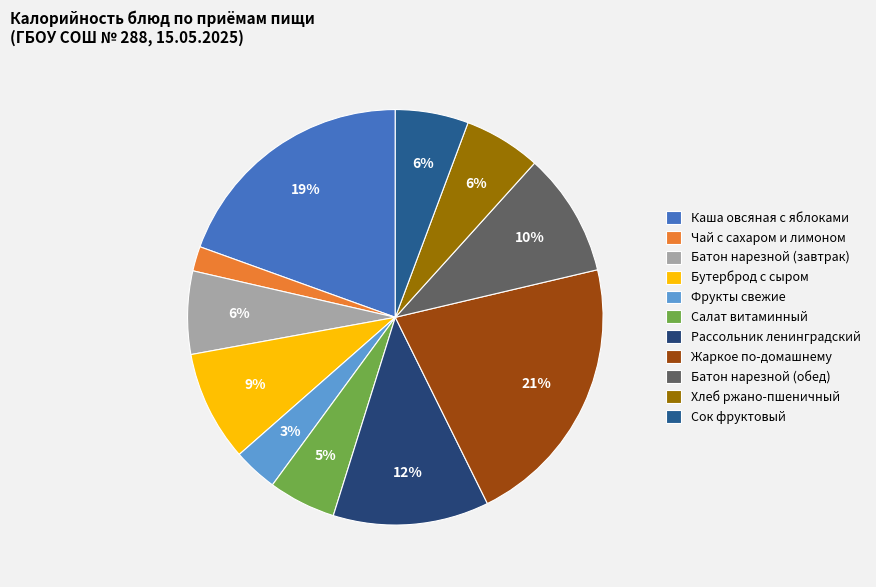

Is it true that Батон нарезной (обед) is 10% of the pie?

True